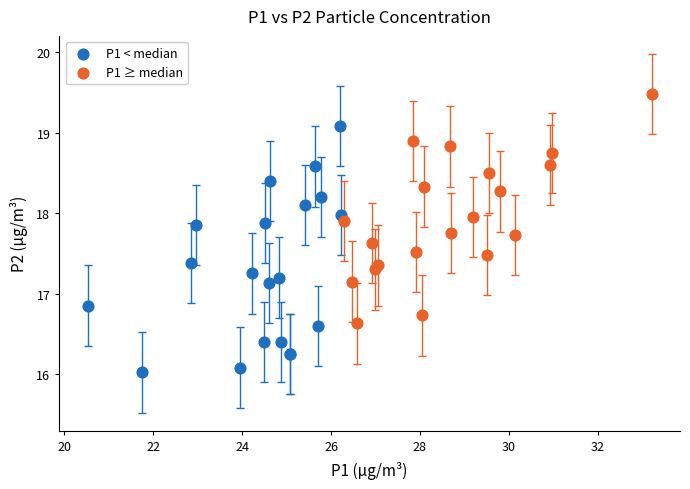

Which series contains the highest Y value?

P1 ≥ median